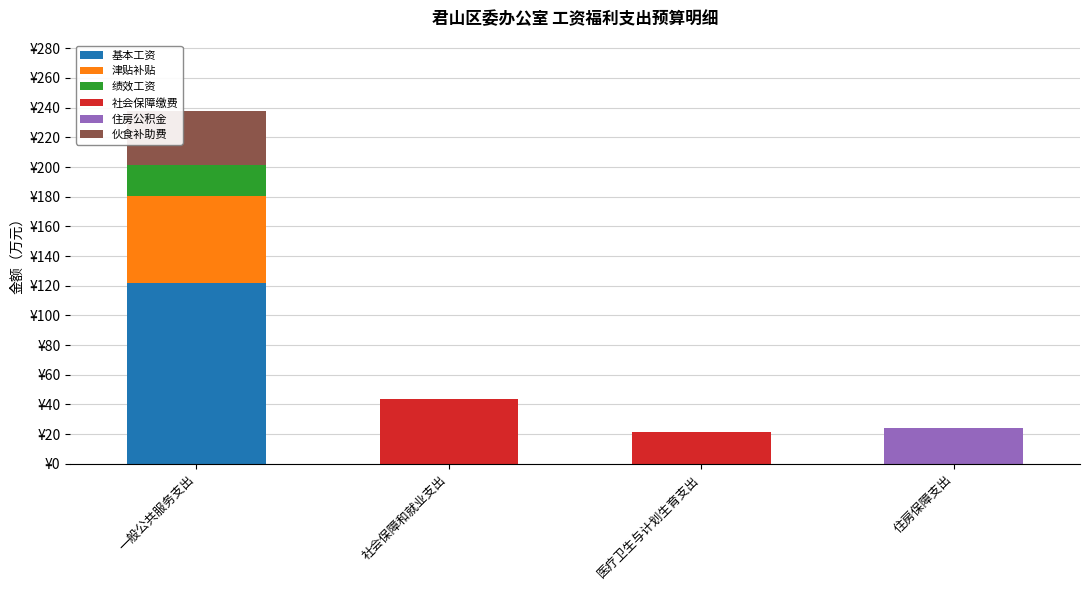

Rank the series at 医疗卫生与计划生育支出 from highest to lowest value.

社会保障缴费, 基本工资, 津贴补贴, 绩效工资, 住房公积金, 伙食补助费